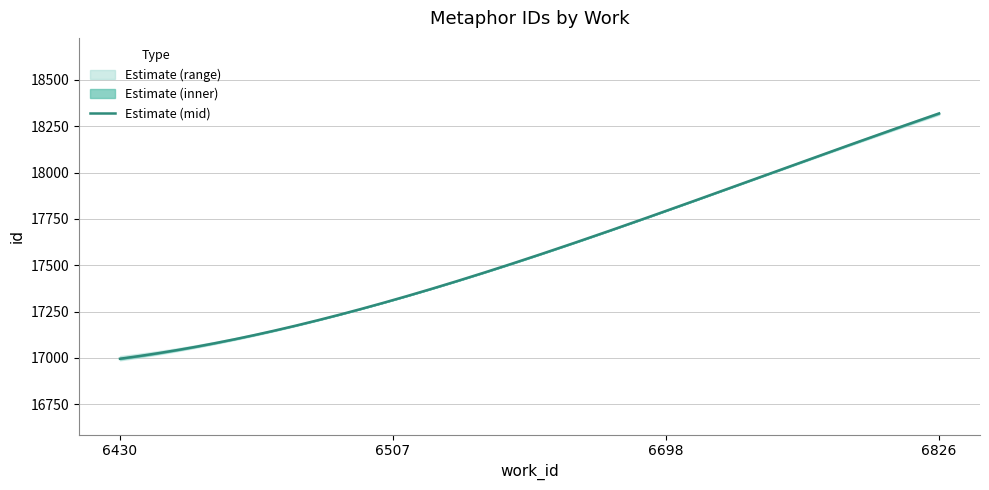

What is the maximum value for Estimate (mid)?

18318.5